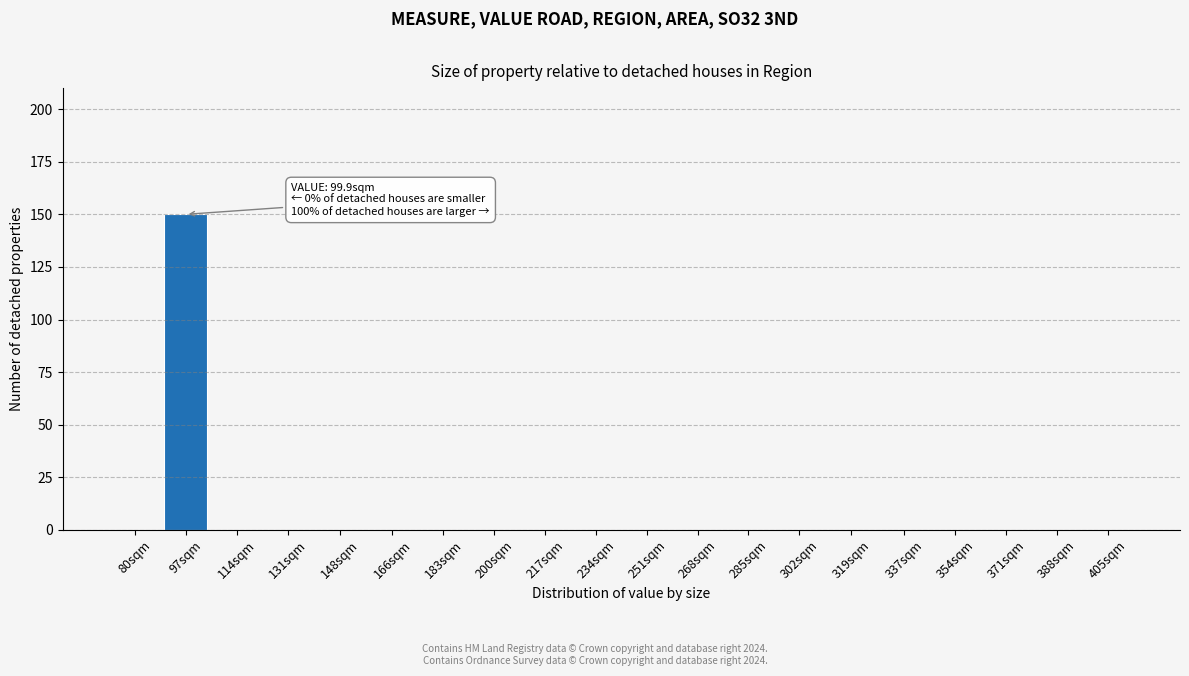

Reading right to left, transcribe all the data shown in this chart.

405sqm=0	388sqm=0	371sqm=0	354sqm=0	337sqm=0	319sqm=0	302sqm=0	285sqm=0	268sqm=0	251sqm=0	234sqm=0	217sqm=0	200sqm=0	183sqm=0	166sqm=0	148sqm=0	131sqm=0	114sqm=0	97sqm=150	80sqm=0